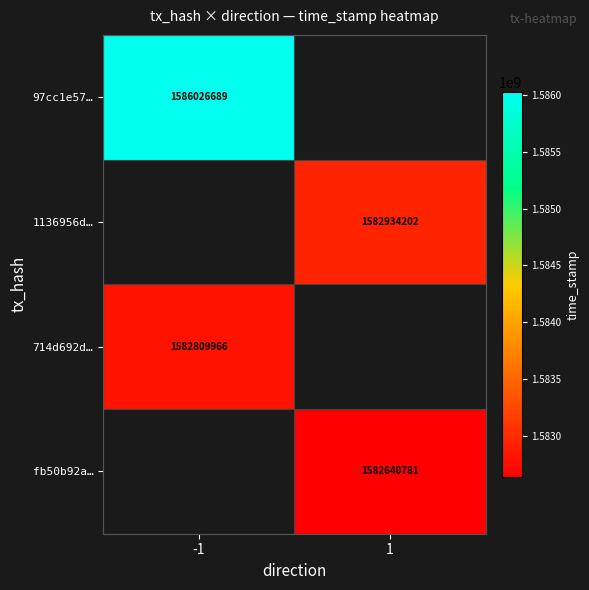

Is the value of 97cc1e57… at -1 greater than the value of 1136956d… at 1?

Yes